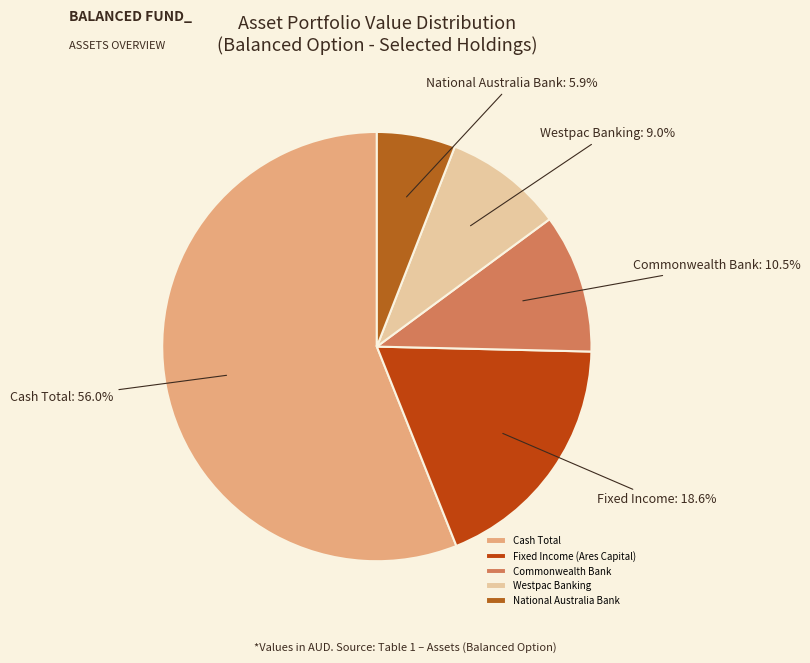

Which category has the smallest portion of the pie?

National Australia Bank